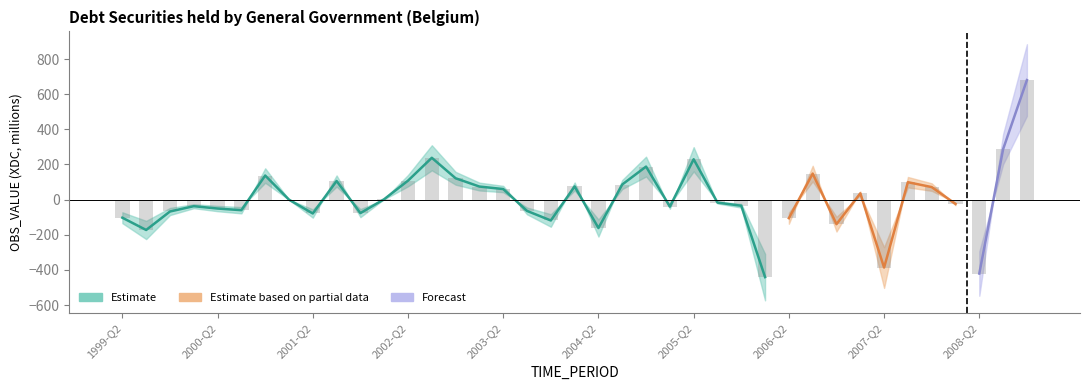

What is the value of the 24th bar from the left?

-40.0